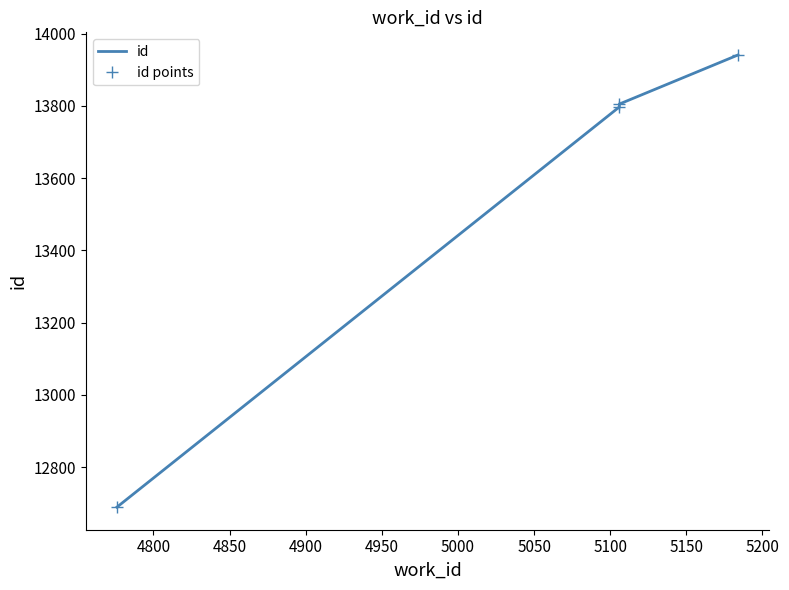

What are all the series names shown in the legend?

id, id points